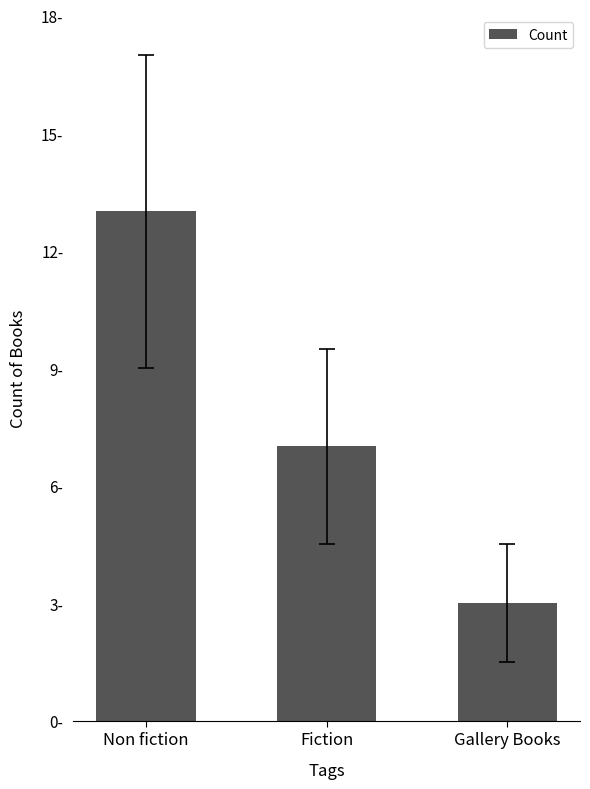

Does the chart contain any negative values?

No